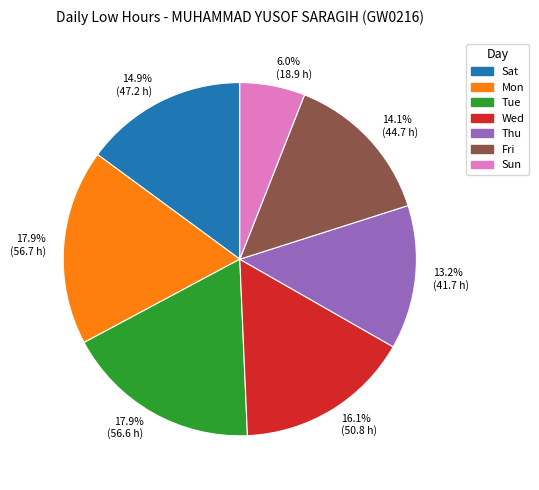

How much of the chart is everything except 6.0% (18.9 h)?

94.0%